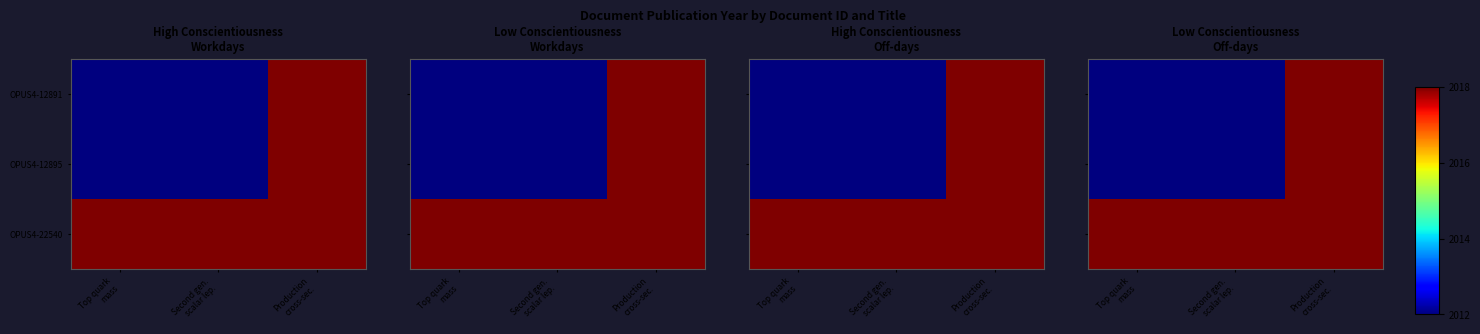

Which category has the lowest value across all series?

Top quark
mass